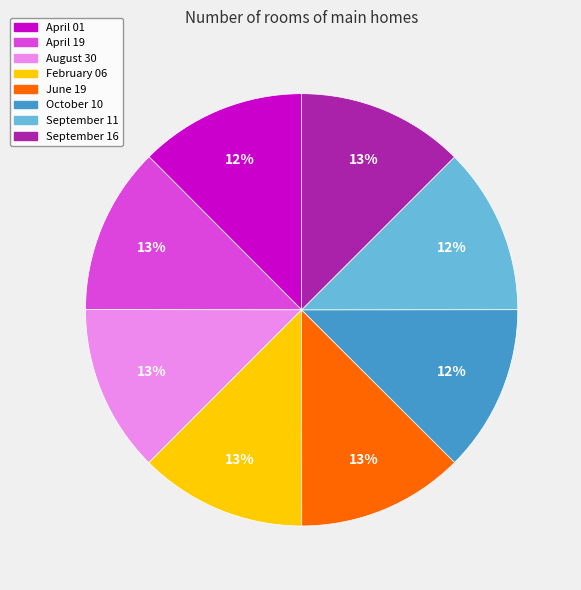

To the nearest percent, what is the average slice percentage?

12%